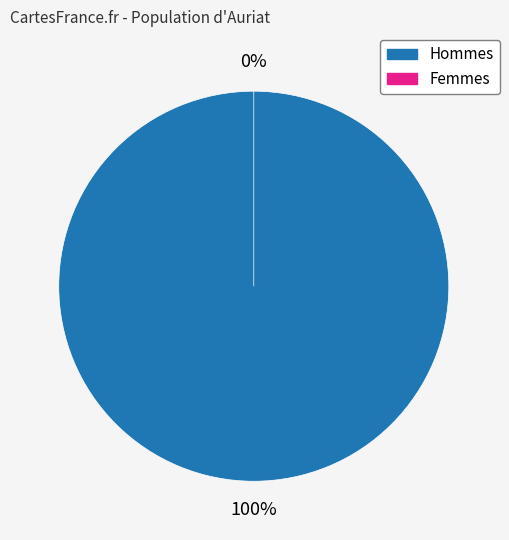

Is the sum of 3 and 19 greater than half?

No